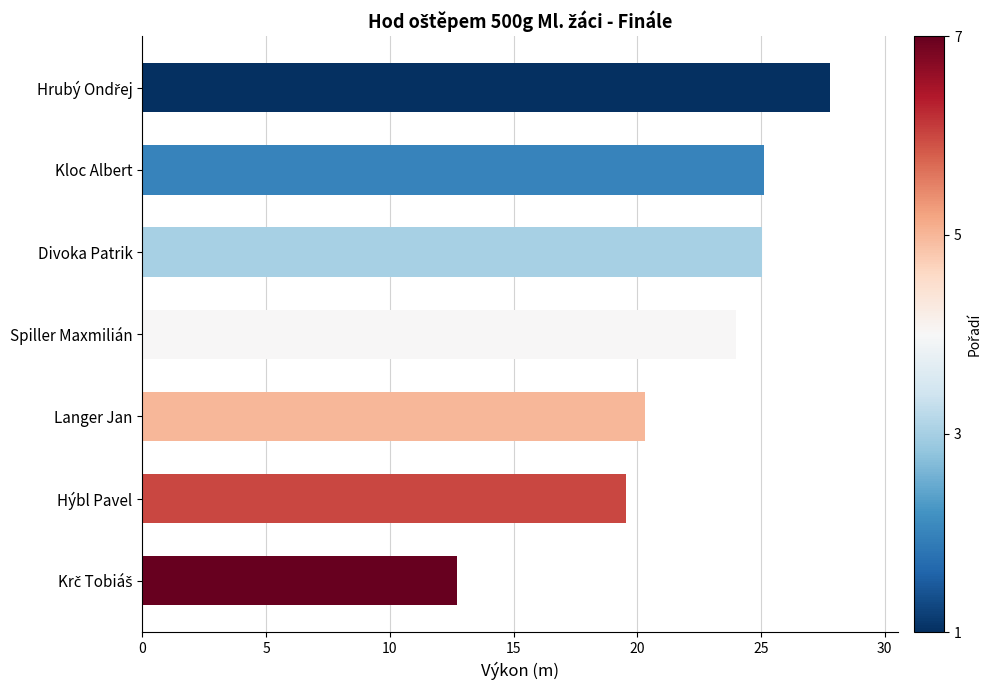

What is the maximum value shown in the chart?

27.8